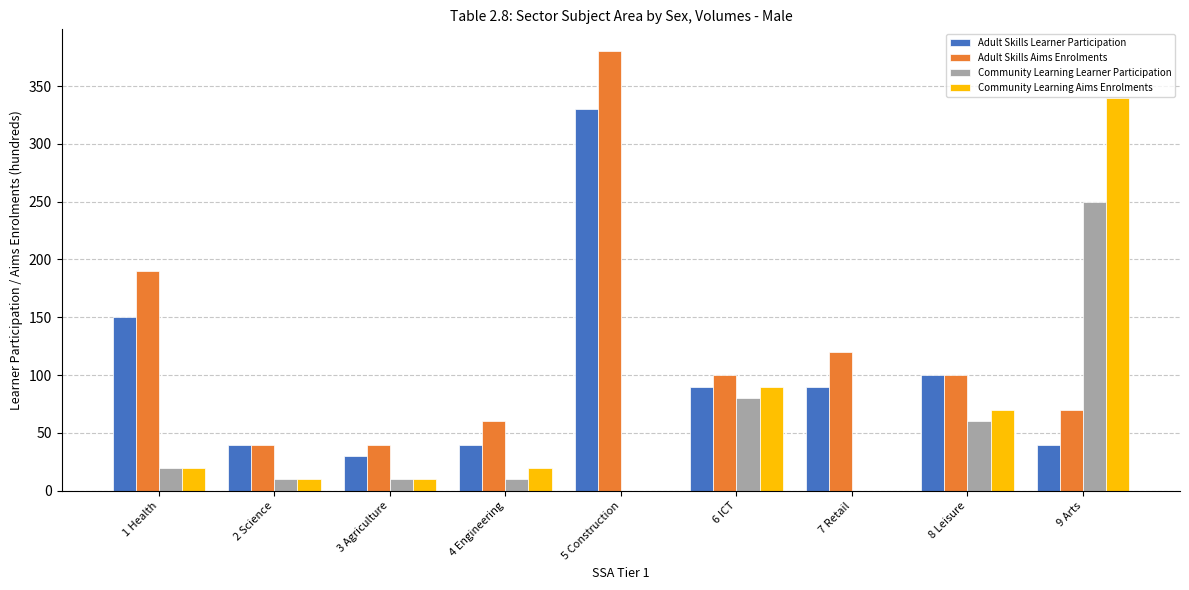

Is it true that Community Learning Aims Enrolments equals 10 at 3 Agriculture?

True